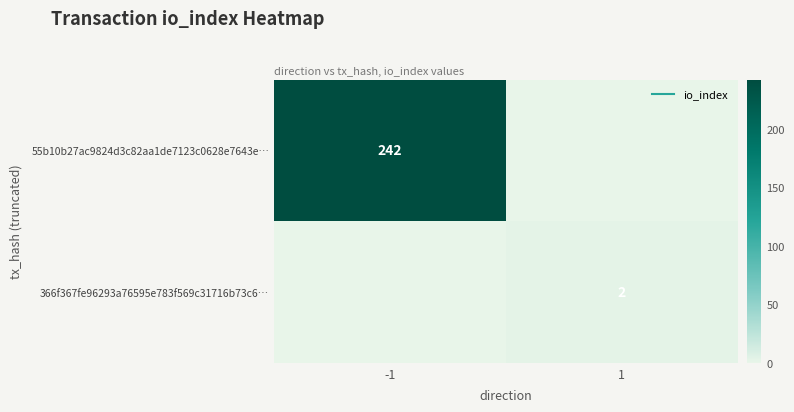

Rank the categories by 366f367fe96293a76595e783f569c31716b73c6… value from highest to lowest.

1, -1